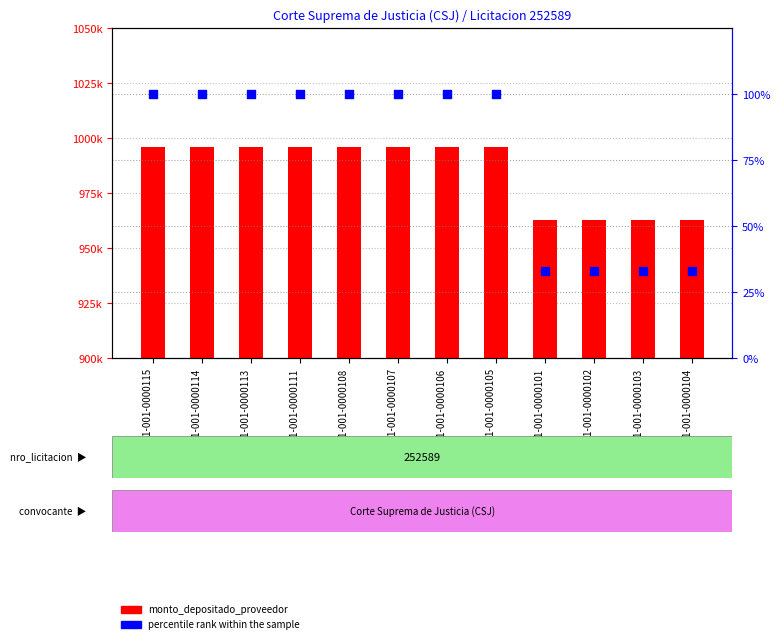

Which series has the widest spread of Y values?

monto_depositado_proveedor